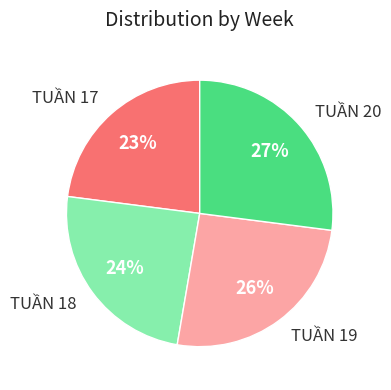

Do TUẦN 18 and TUẦN 20 together represent more than half of the pie?

Yes